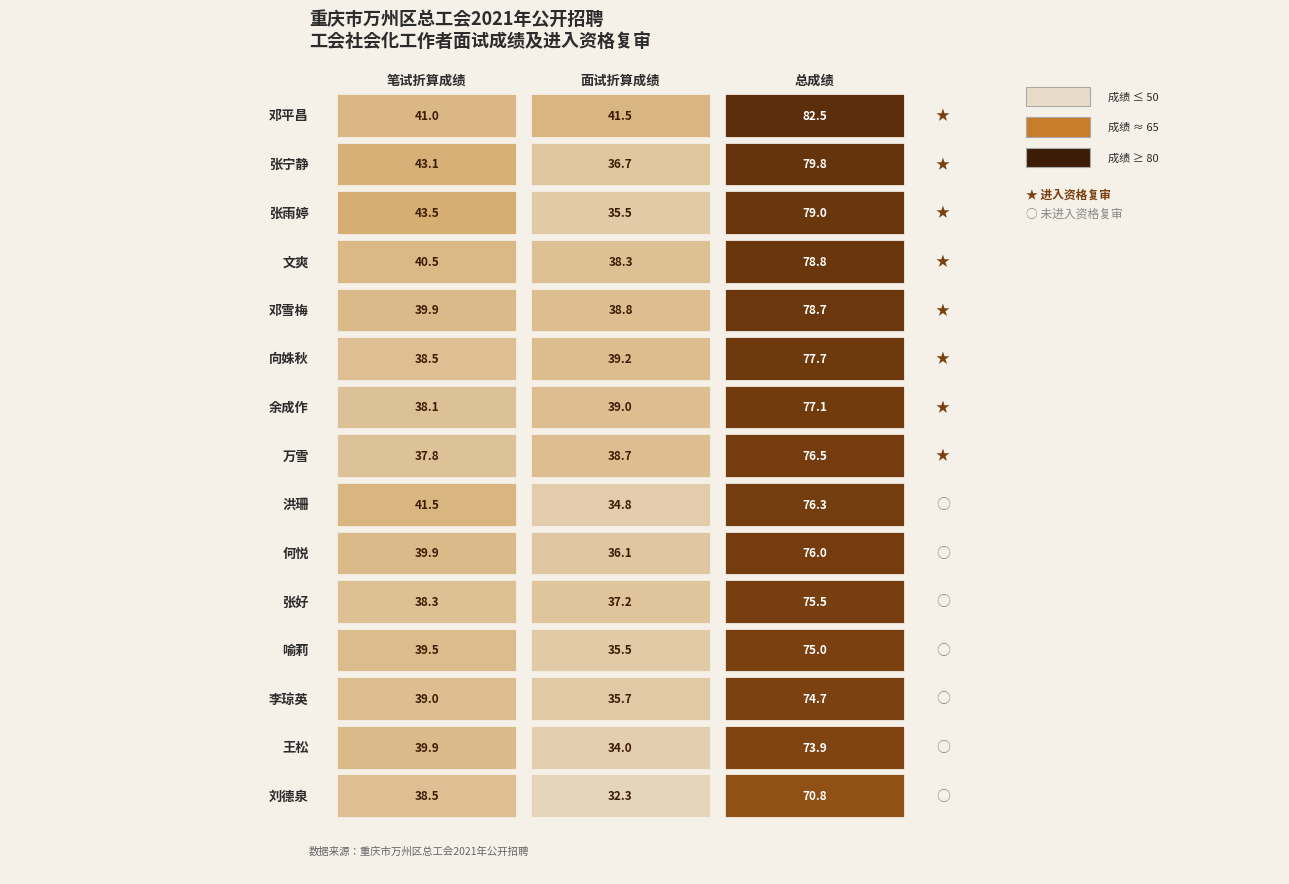

Is the value of 何悦 at 1 greater than the value of 王松 at 0?

No